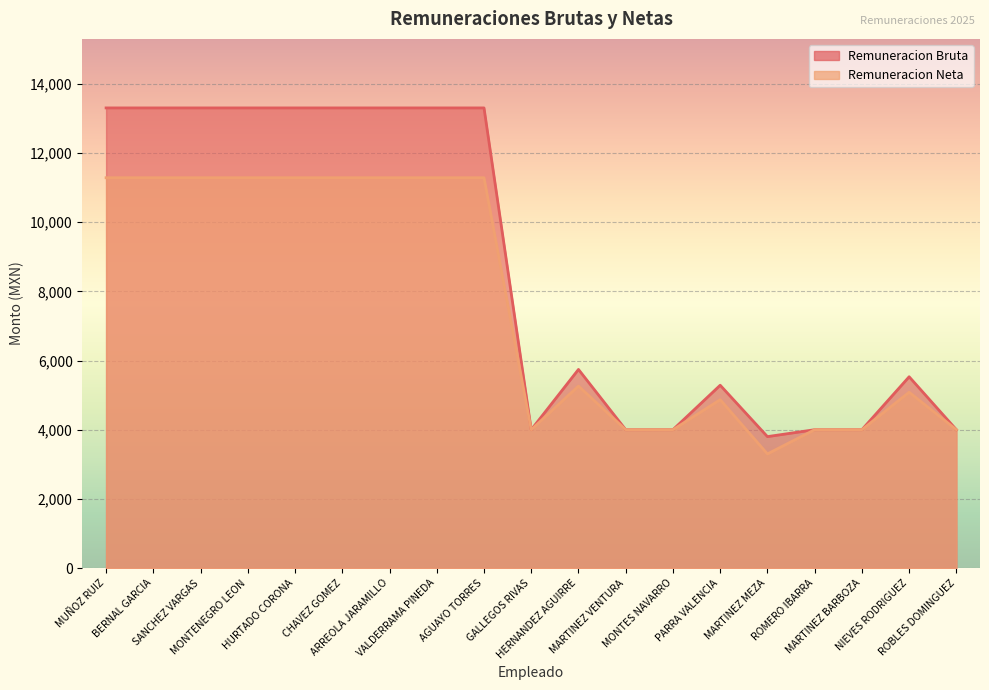

Rank the series by their average value, from lowest to highest.

Remuneracion Neta, Remuneracion Bruta